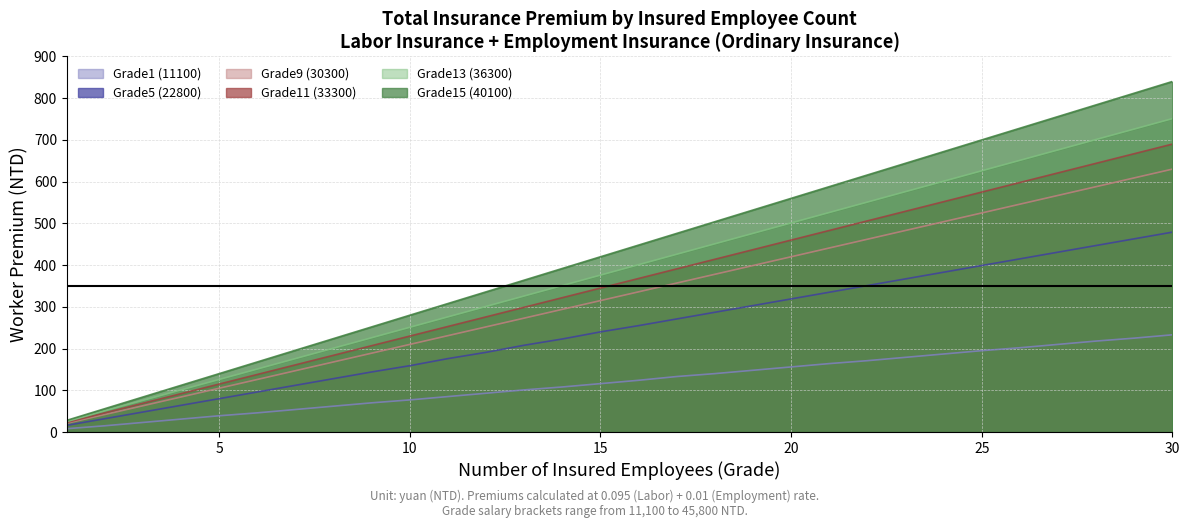

Is it true that Grade9 (30300) equals 357 at 17?

True